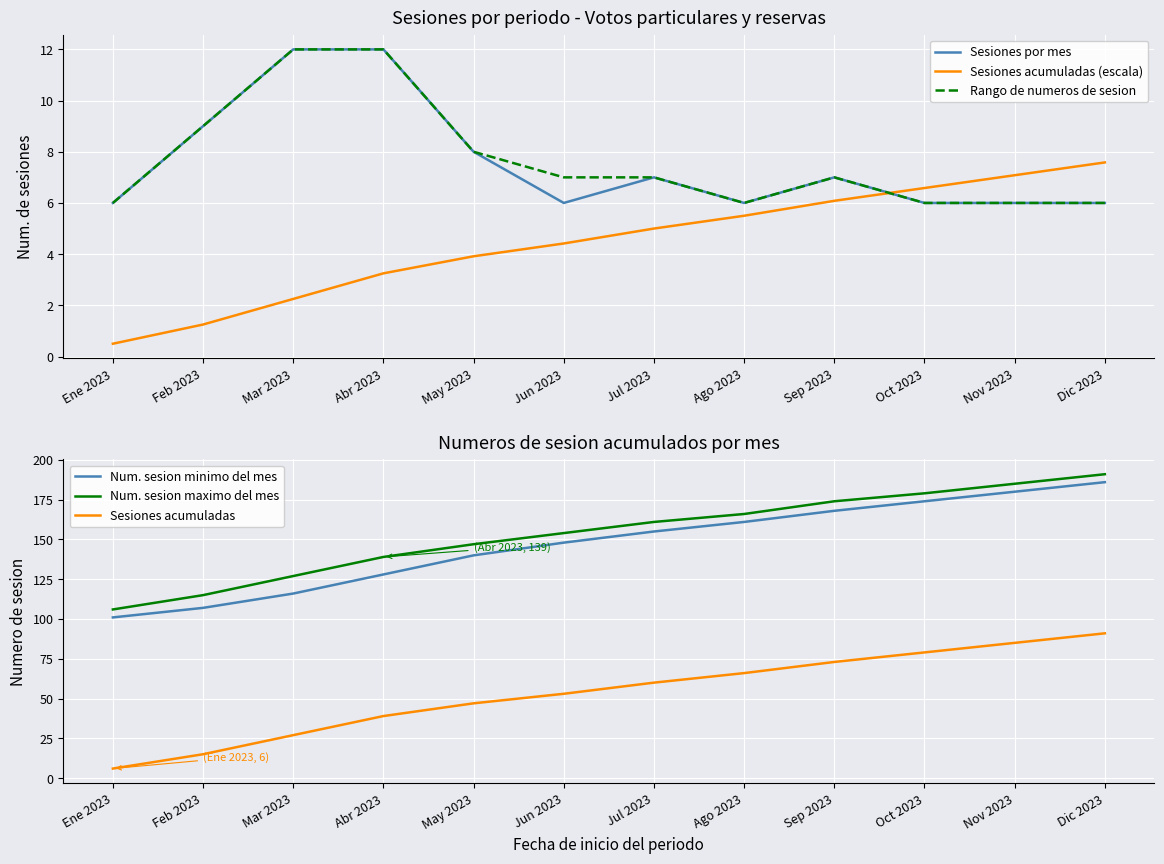

At which label does Sesiones acumuladas reach its peak?

Dic 2023